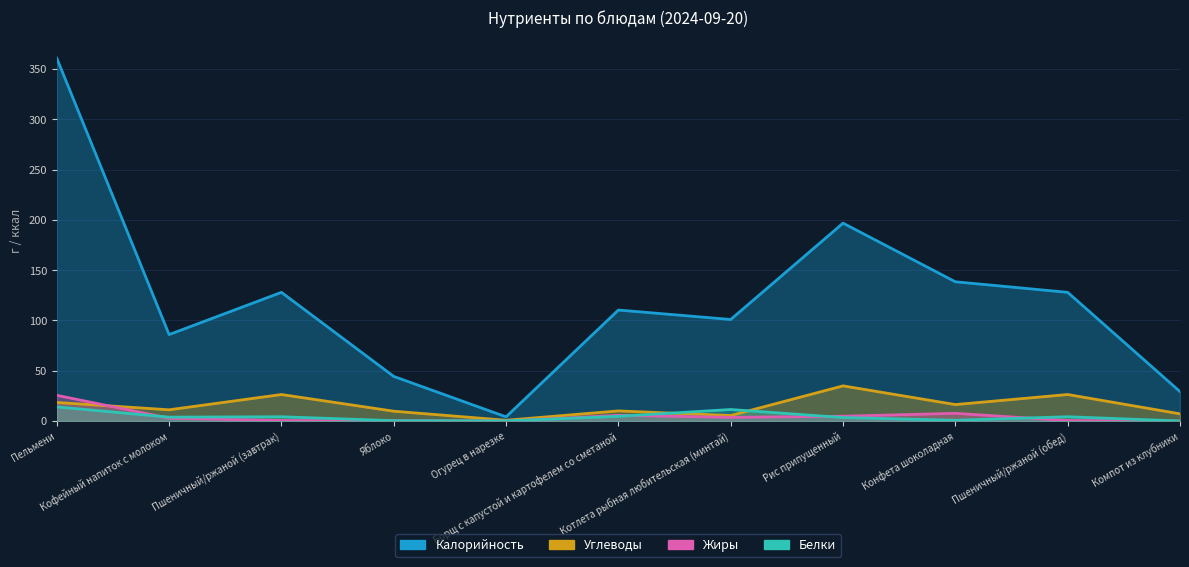

Which label corresponds to the largest value in the chart?

Пельмени